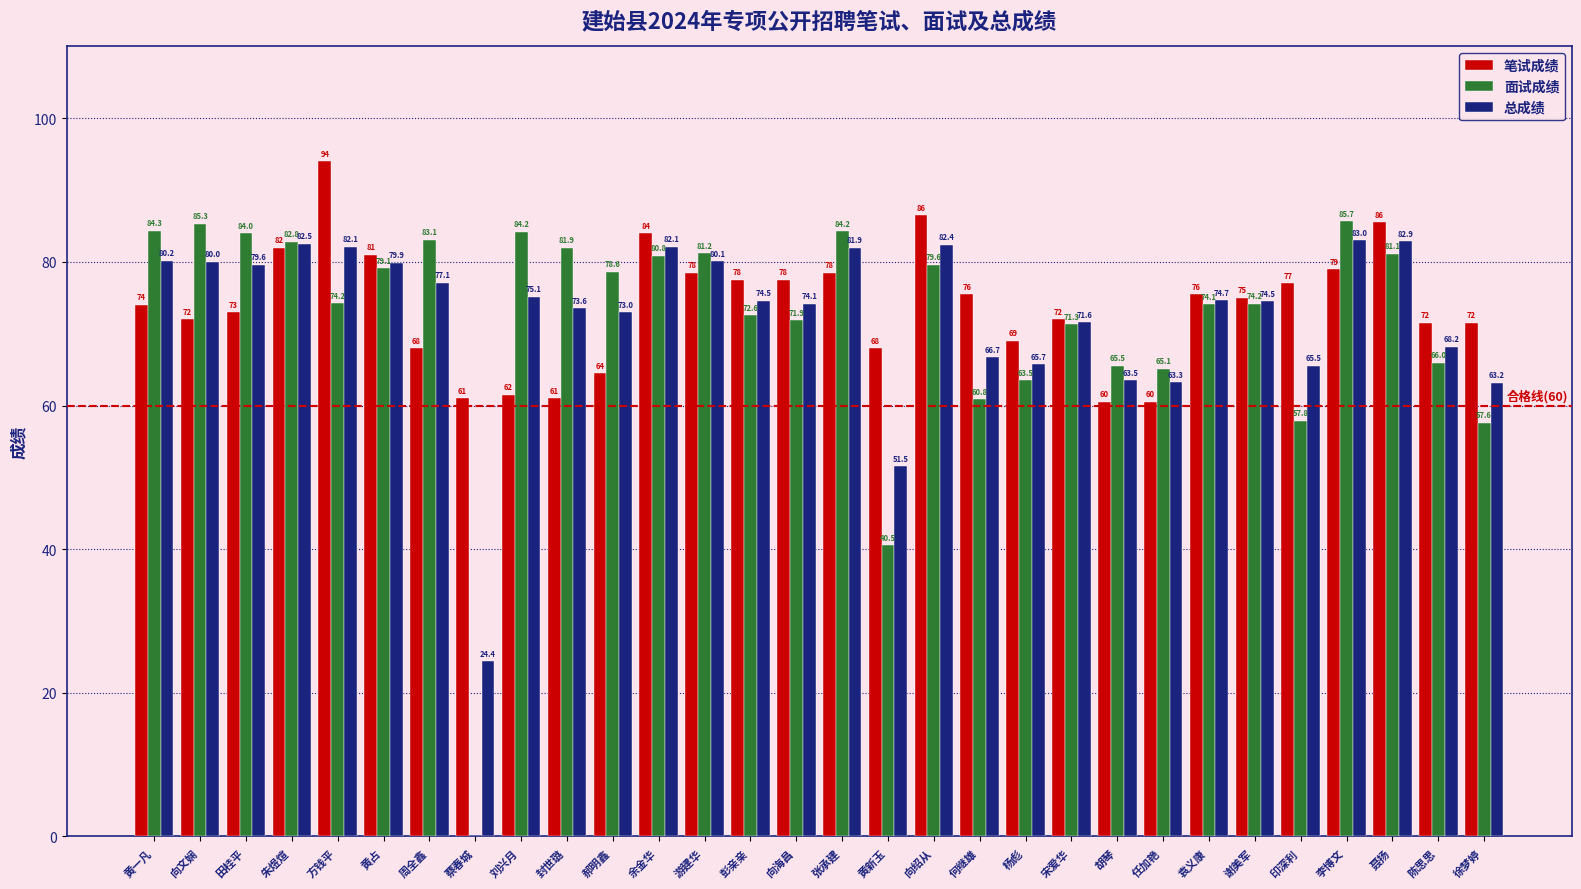

What is the highest value of the 总成绩 series?

83.0